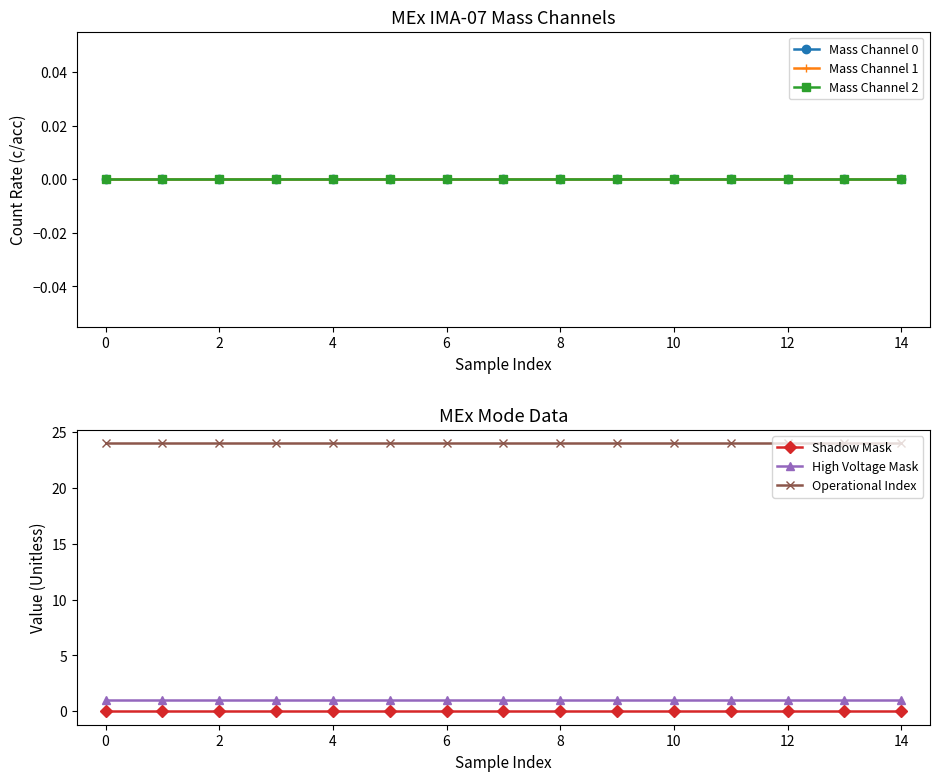

What is the maximum value shown in the chart?

24